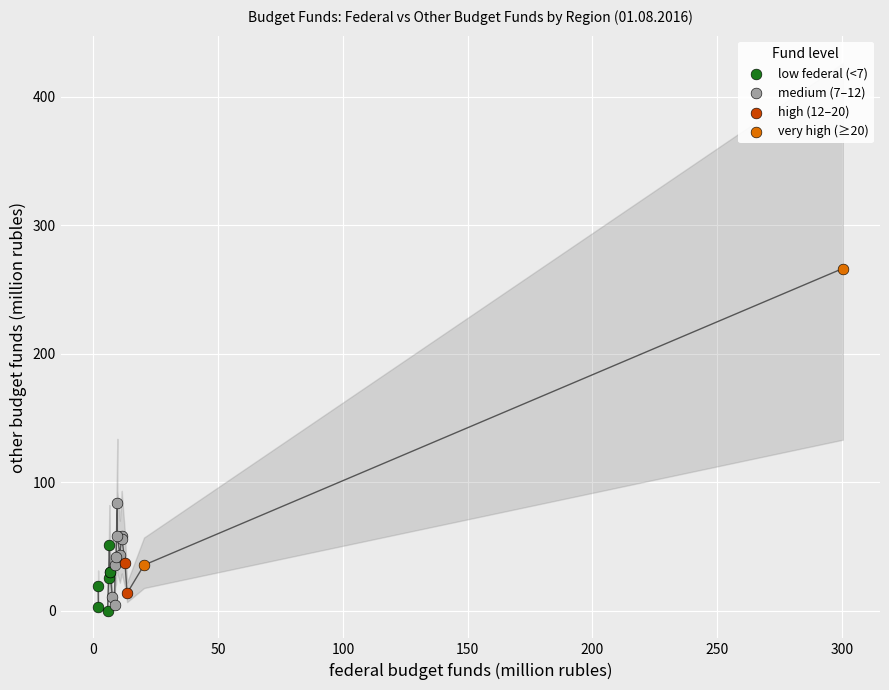

What are all the series names shown in the legend?

low federal (<7), medium (7–12), high (12–20), very high (≥20)